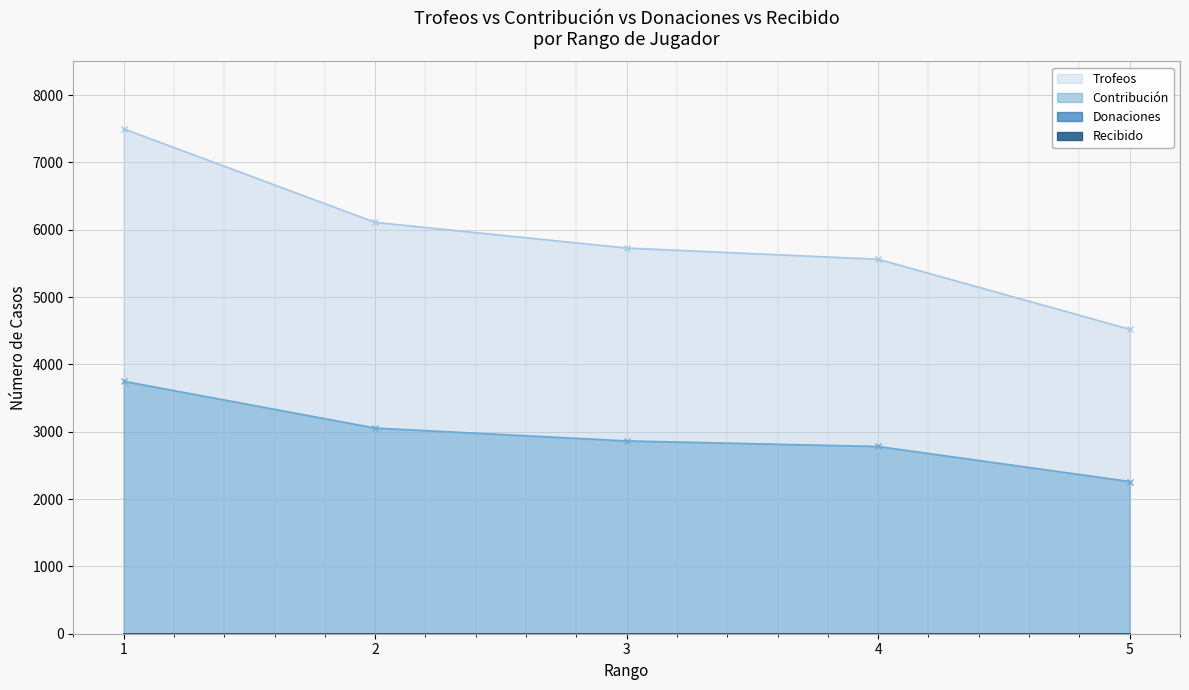

What is the value of the Contribución point at the 5th from the left?

2261